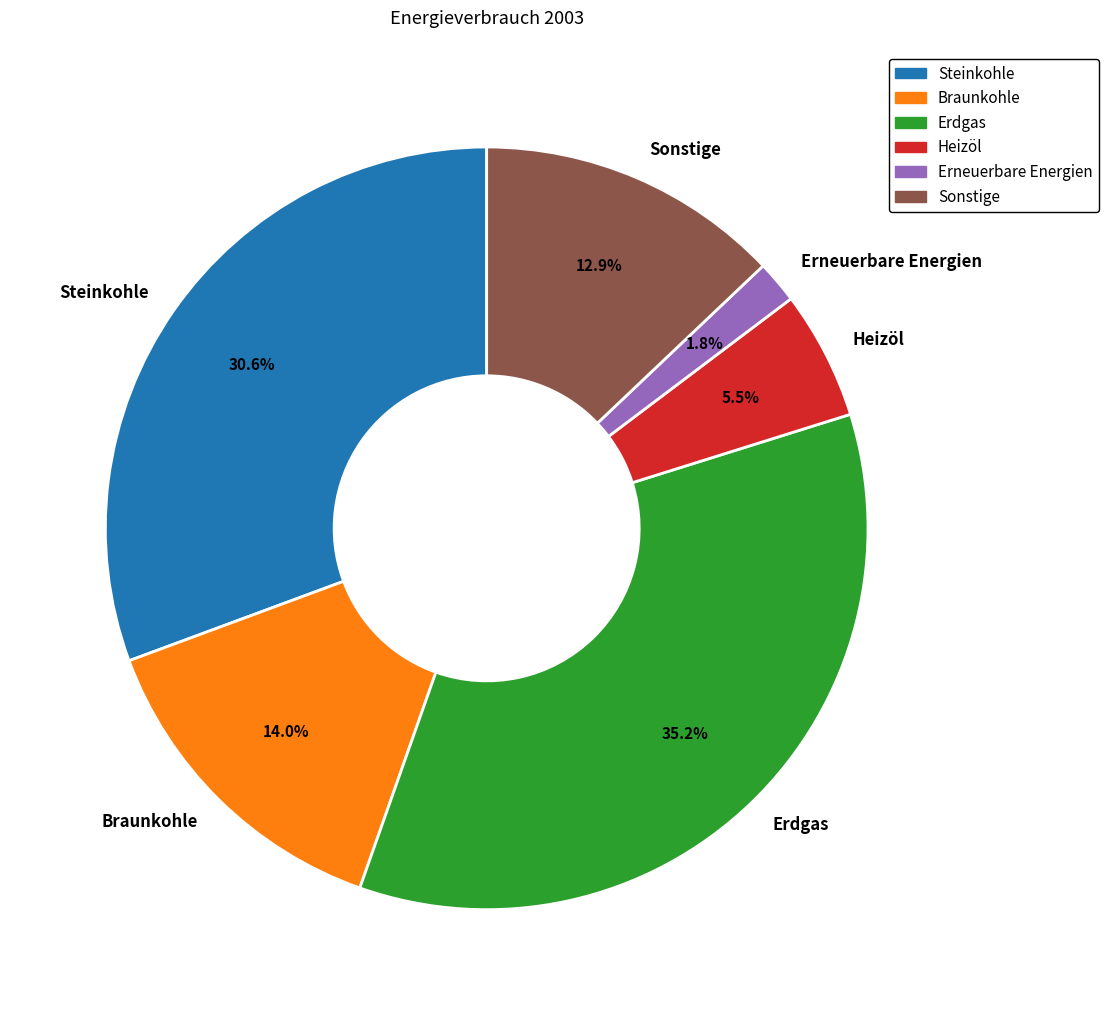

Which slice is the largest?

Erdgas